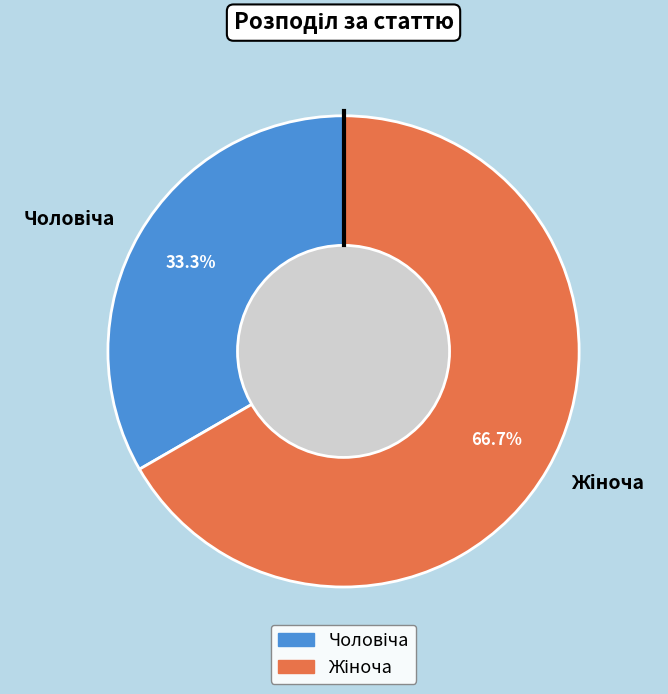

Is there any slice that represents more than half of the pie?

Yes